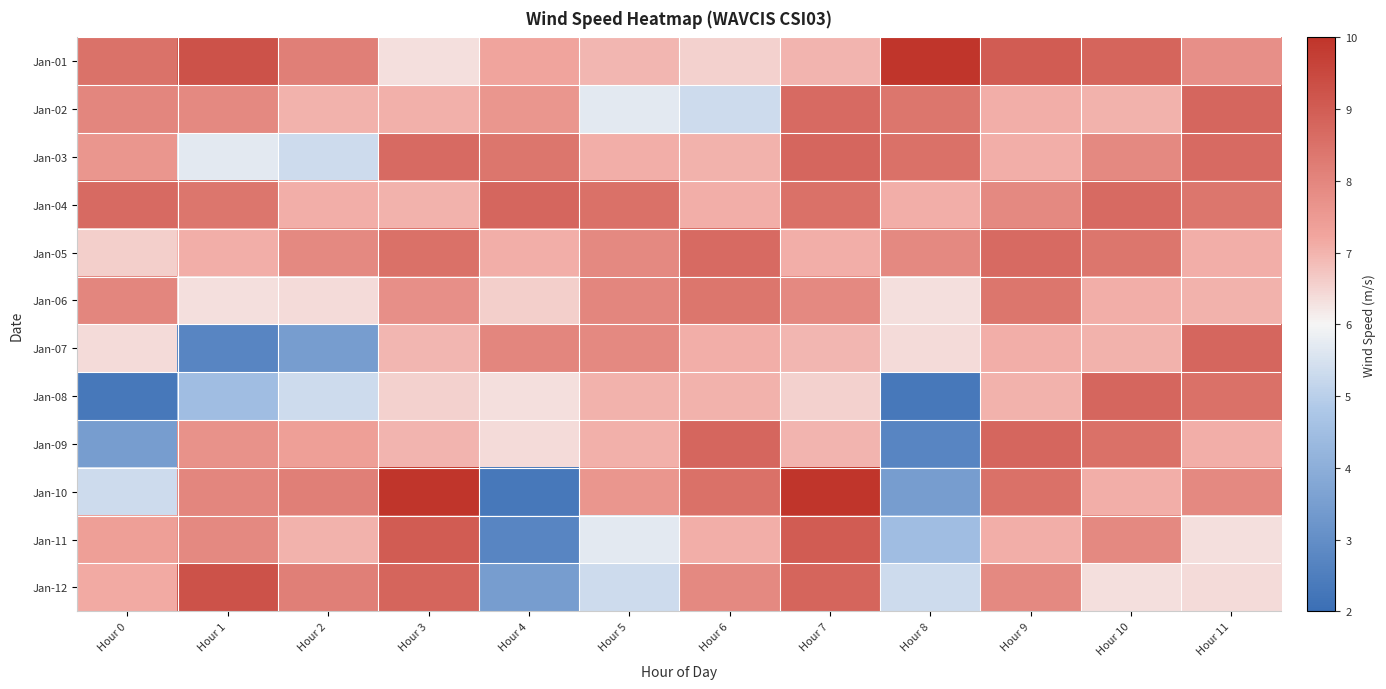

Reading left to right, extract all data points from this chart.

Jan-01: Hour 0=8.5	Hour 1=9.3	Hour 2=8.2	Hour 3=6.3	Hour 4=7.3	Hour 5=6.9	Hour 6=6.6	Hour 7=7.0	Hour 8=10.0	Hour 9=9.0	Hour 10=8.8	Hour 11=7.8
Jan-02: Hour 0=8.0	Hour 1=7.9	Hour 2=7.0	Hour 3=7.1	Hour 4=7.6	Hour 5=5.7	Hour 6=5.3	Hour 7=8.7	Hour 8=8.4	Hour 9=7.1	Hour 10=7.0	Hour 11=8.8
Jan-03: Hour 0=7.6	Hour 1=5.7	Hour 2=5.3	Hour 3=8.7	Hour 4=8.4	Hour 5=7.1	Hour 6=7.0	Hour 7=8.8	Hour 8=8.5	Hour 9=7.1	Hour 10=7.9	Hour 11=8.7
Jan-04: Hour 0=8.7	Hour 1=8.4	Hour 2=7.1	Hour 3=7.0	Hour 4=8.8	Hour 5=8.5	Hour 6=7.1	Hour 7=8.5	Hour 8=7.1	Hour 9=7.9	Hour 10=8.7	Hour 11=8.4
Jan-05: Hour 0=6.6	Hour 1=7.1	Hour 2=7.9	Hour 3=8.5	Hour 4=7.1	Hour 5=7.9	Hour 6=8.7	Hour 7=7.1	Hour 8=7.9	Hour 9=8.7	Hour 10=8.4	Hour 11=7.1
Jan-06: Hour 0=8.0	Hour 1=6.3	Hour 2=6.4	Hour 3=7.8	Hour 4=6.6	Hour 5=8.0	Hour 6=8.4	Hour 7=7.9	Hour 8=6.3	Hour 9=8.4	Hour 10=7.1	Hour 11=7.0
Jan-07: Hour 0=6.4	Hour 1=2.7	Hour 2=3.5	Hour 3=6.9	Hour 4=8.0	Hour 5=7.9	Hour 6=7.1	Hour 7=6.9	Hour 8=6.4	Hour 9=7.1	Hour 10=7.0	Hour 11=8.8
Jan-08: Hour 0=2.3	Hour 1=4.5	Hour 2=5.3	Hour 3=6.6	Hour 4=6.3	Hour 5=7.0	Hour 6=7.0	Hour 7=6.6	Hour 8=2.3	Hour 9=7.0	Hour 10=8.8	Hour 11=8.5
Jan-09: Hour 0=3.5	Hour 1=7.7	Hour 2=7.4	Hour 3=7.0	Hour 4=6.4	Hour 5=7.1	Hour 6=8.8	Hour 7=7.0	Hour 8=2.7	Hour 9=8.8	Hour 10=8.5	Hour 11=7.1
Jan-10: Hour 0=5.3	Hour 1=8.0	Hour 2=8.2	Hour 3=10.0	Hour 4=2.3	Hour 5=7.6	Hour 6=8.5	Hour 7=10.0	Hour 8=3.5	Hour 9=8.5	Hour 10=7.1	Hour 11=7.9
Jan-11: Hour 0=7.4	Hour 1=7.9	Hour 2=7.0	Hour 3=9.0	Hour 4=2.7	Hour 5=5.7	Hour 6=7.1	Hour 7=9.0	Hour 8=4.5	Hour 9=7.1	Hour 10=7.9	Hour 11=6.3
Jan-12: Hour 0=7.2	Hour 1=9.3	Hour 2=8.2	Hour 3=8.8	Hour 4=3.5	Hour 5=5.3	Hour 6=7.9	Hour 7=8.8	Hour 8=5.3	Hour 9=7.9	Hour 10=6.3	Hour 11=6.4